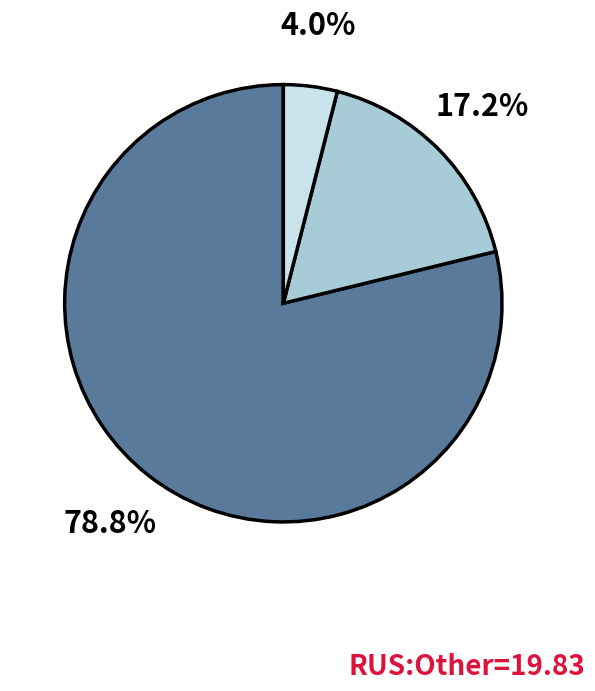

How many segments does this pie chart have?

3